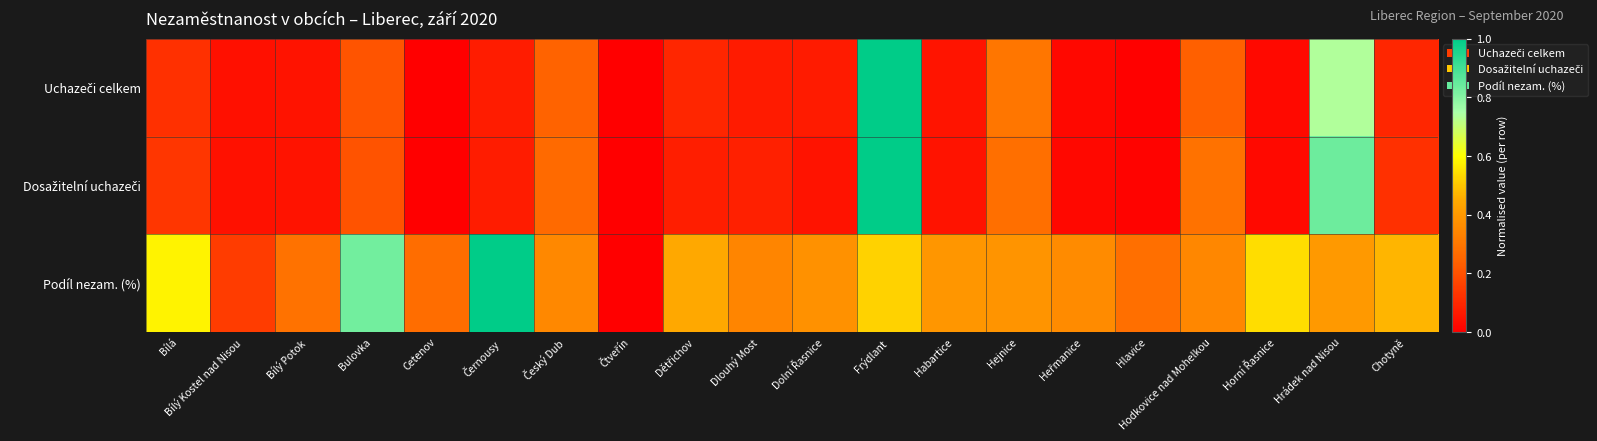

What is the total value across all series at Cetenov?

0.3